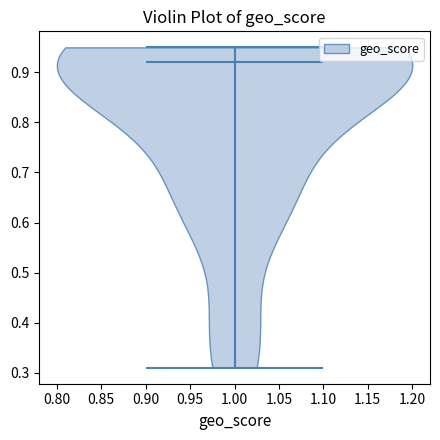

What is the highest point the violin at x = 1.00 reaches on the y-axis? The values are not printed on the chart, so give them approximately, as read against the axis.

0.95